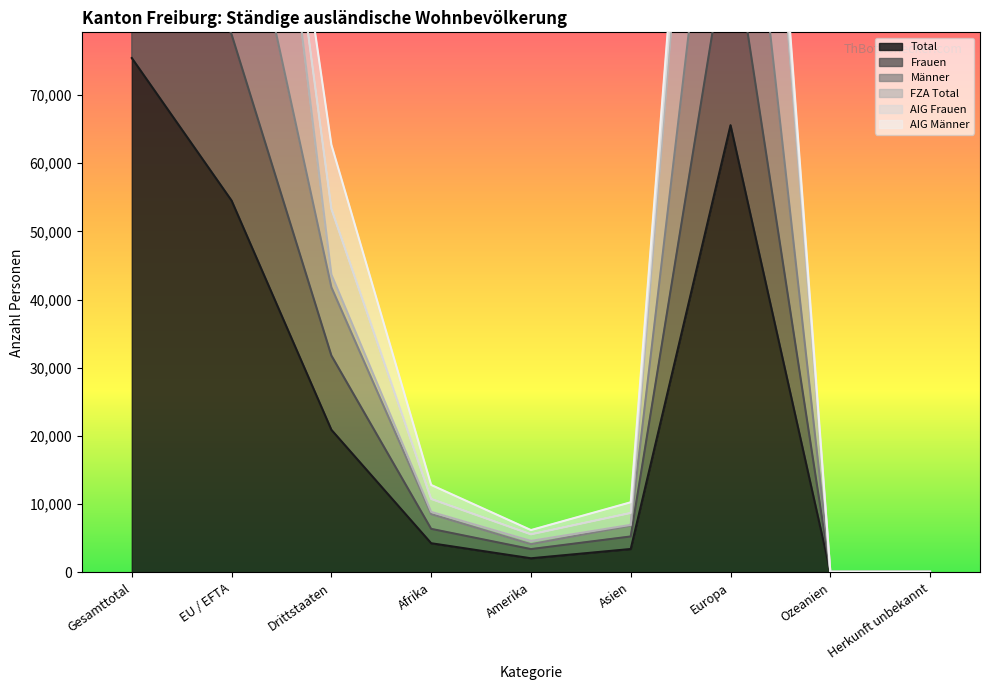

True or false: Frauen and Männer cross at least once.

False